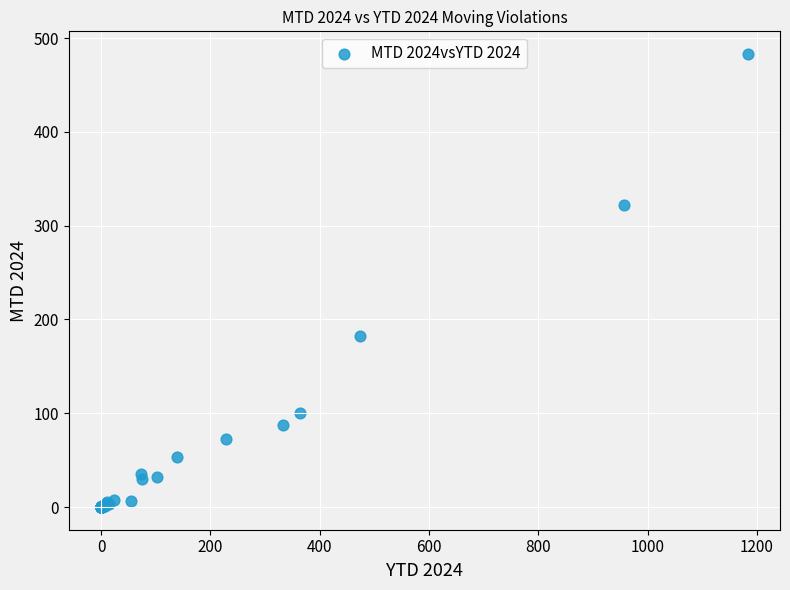

What Y value in the scatter plot is closest to 241?

182